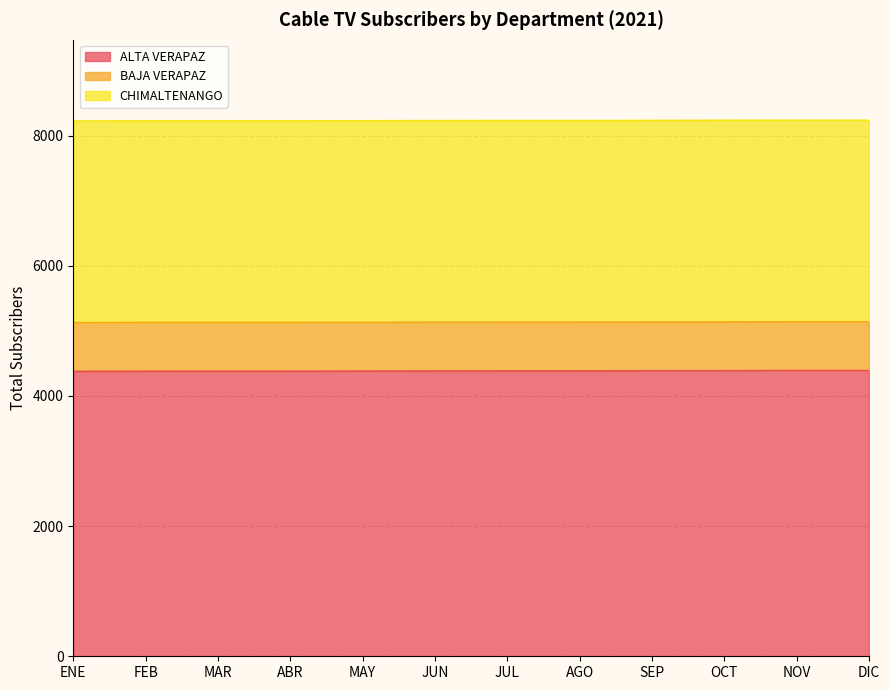

Reading right to left, list all the values displayed in this chart.

ALTA VERAPAZ: 4388	4388	4387	4385	4383	4383	4382	4380	4379	4379	4378	4376
BAJA VERAPAZ: 749	749	749	749	749	749	749	749	749	749	749	749
CHIMALTENANGO: 3098	3098	3098	3098	3098	3098	3098	3098	3098	3098	3098	3098